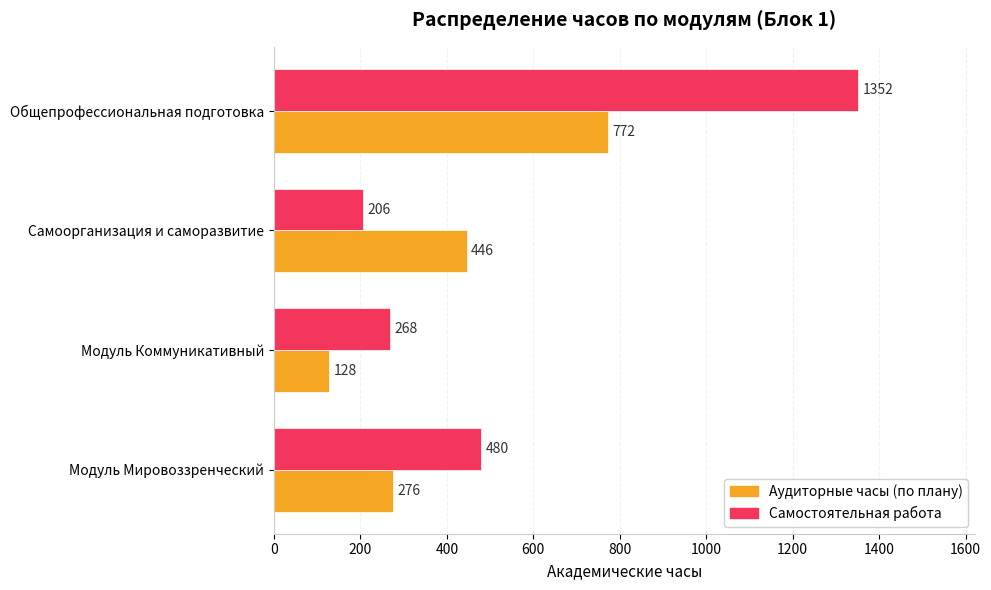

Which series has the largest total across all categories?

Самостоятельная работа